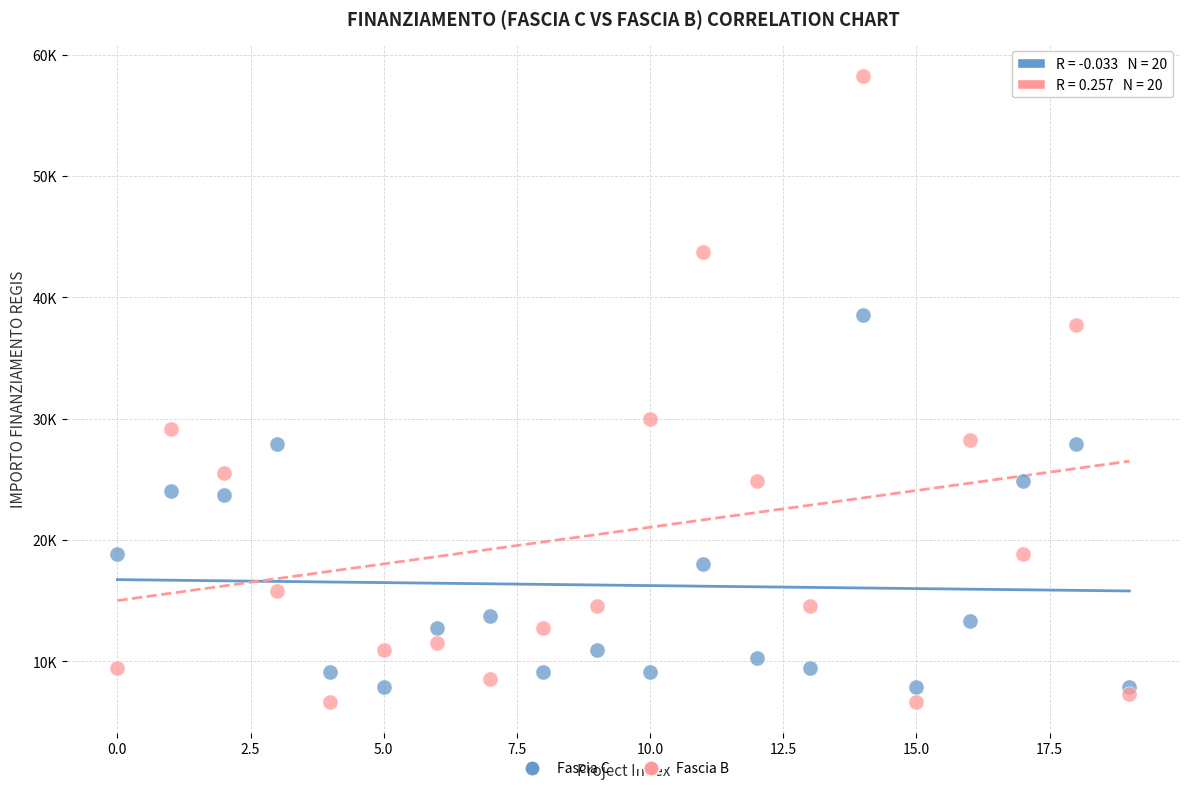

What are all the series names shown in the legend?

Fascia C, Fascia B